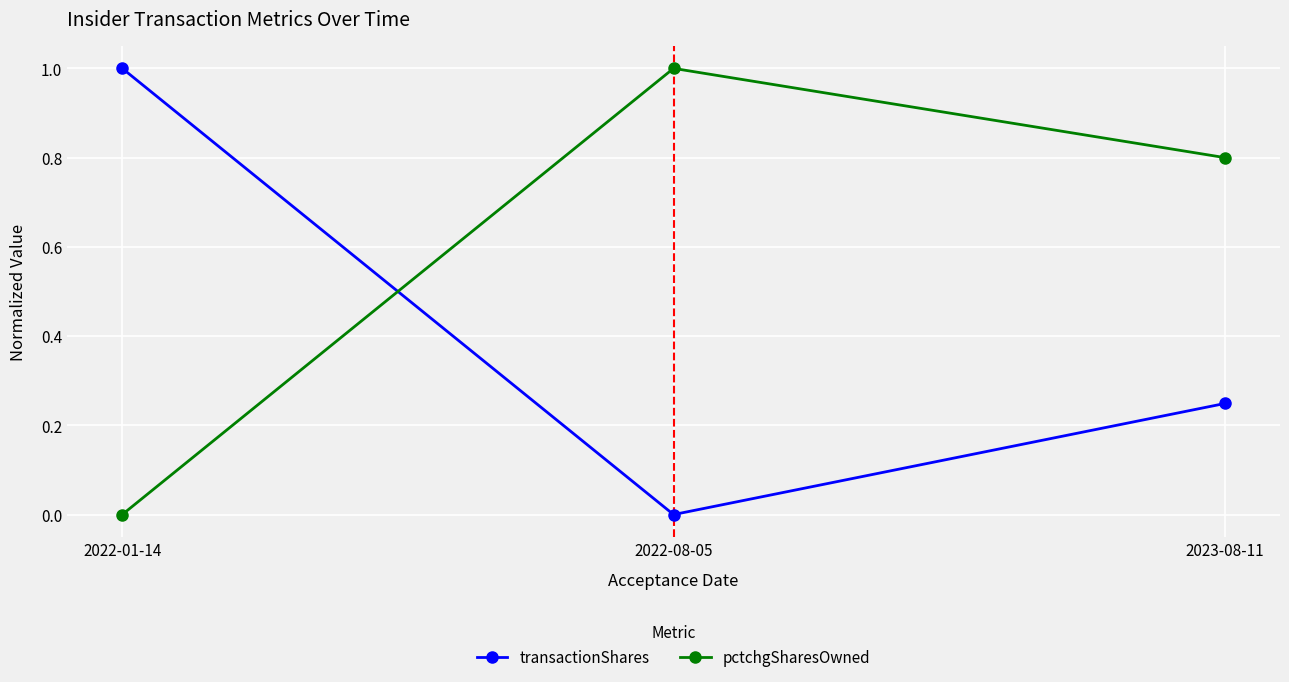

What is the difference between the highest and lowest values at 2022-08-05?

1.0